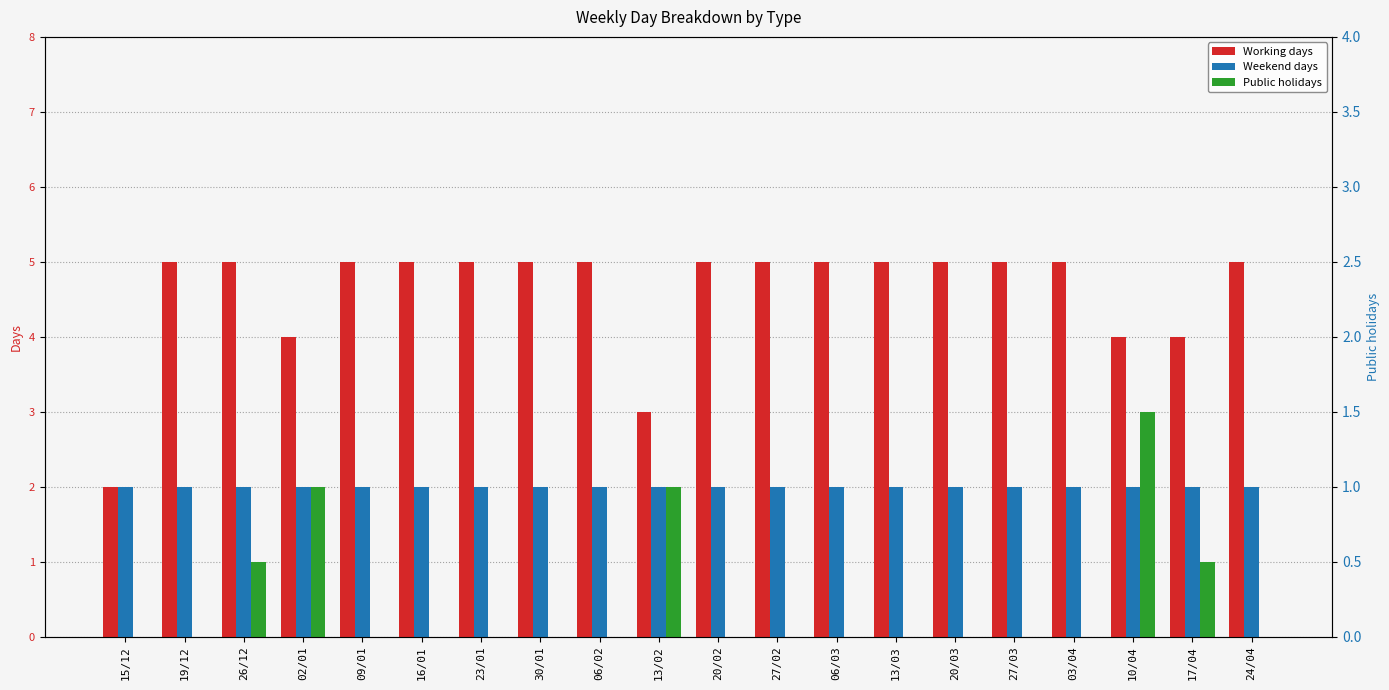

What is the maximum value shown in the chart?

5